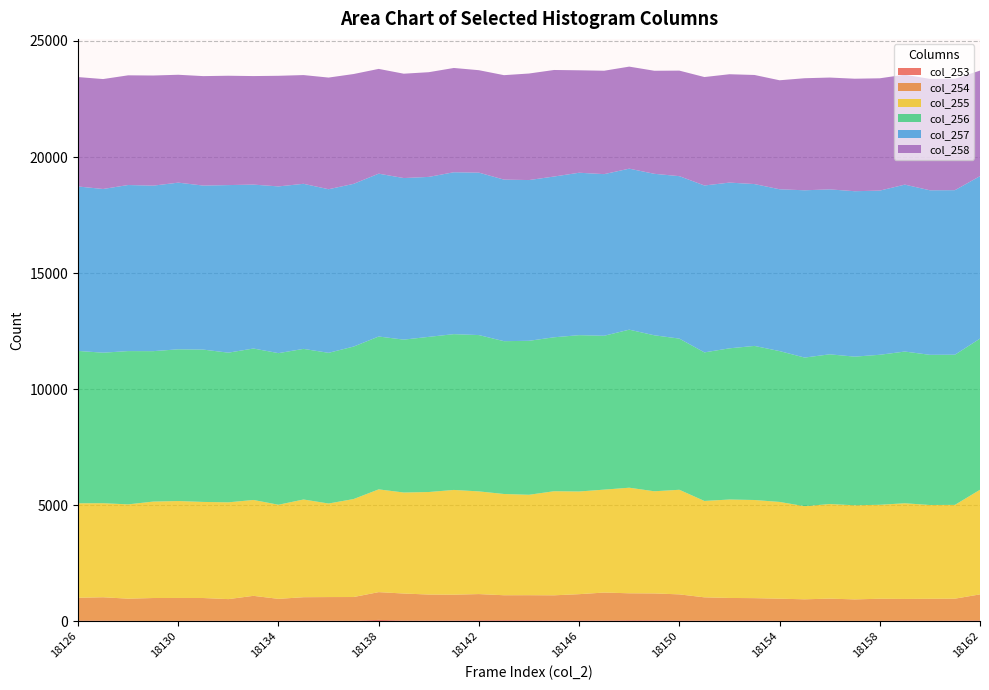

Reading left to right, transcribe all the data shown in this chart.

col_253: 26	27	20	14	18	26	20	28	30	32	30	21	58	31	32	33	41	42	41	34	37	32	41	40	33	28	29	35	20	32	27	19	21	32	24	29	33
col_254: 987	1007	953	987	986	975	934	1067	935	1004	1012	1023	1197	1164	1119	1112	1130	1079	1082	1084	1130	1205	1164	1159	1125	1003	975	961	952	914	948	923	949	930	944	944	1125
col_255: 4069	4052	4063	4155	4176	4140	4170	4131	4055	4210	4031	4222	4427	4352	4417	4513	4424	4362	4327	4484	4424	4434	4549	4401	4507	4152	4241	4228	4169	4011	4075	4055	4048	4121	4041	4041	4507
col_256: 6565	6485	6604	6481	6537	6563	6448	6525	6532	6489	6492	6569	6586	6587	6685	6712	6735	6584	6633	6633	6735	6630	6809	6721	6513	6401	6514	6639	6499	6404	6450	6404	6463	6537	6470	6470	6513
col_257: 7085	7053	7155	7131	7180	7067	7220	7062	7183	7112	7049	7010	7016	6961	6892	6975	6998	6961	6926	6926	6998	6963	6937	6957	6999	7191	7140	6973	6972	7207	7107	7127	7073	7192	7089	7089	6999
col_258: 4714	4736	4726	4745	4648	4716	4711	4676	4766	4685	4810	4732	4514	4496	4511	4493	4414	4500	4590	4590	4414	4455	4396	4440	4547	4672	4669	4700	4696	4828	4818	4847	4839	4737	4799	4799	4547